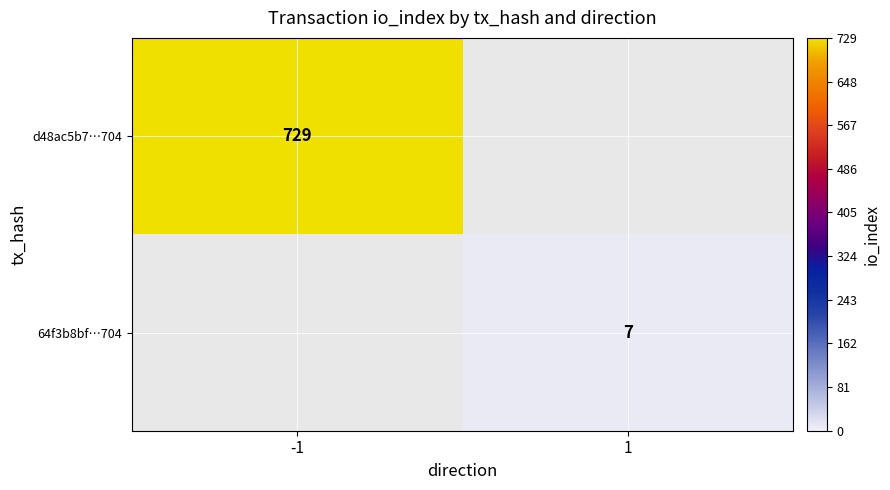

Is it true that 64f3b8bf…704 equals 7 at 1?

True